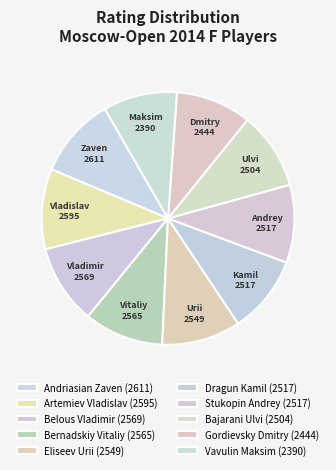

Count the number of slices in the pie.

10